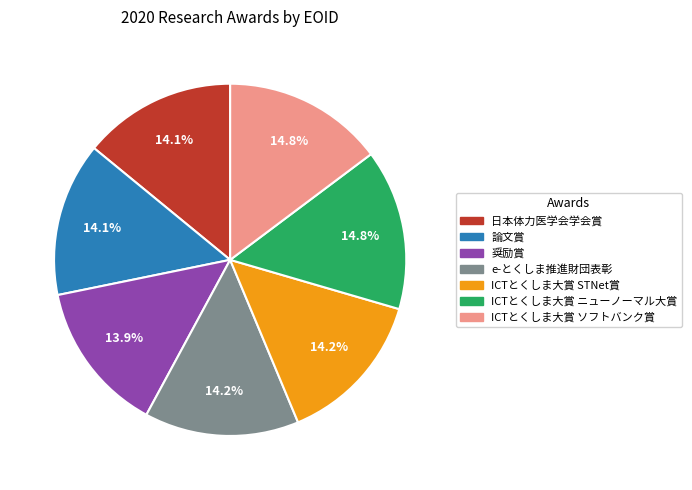

What is the ratio of the value at ICTとくしま大賞 ソフトバンク賞 to the value at ICTとくしま大賞 ニューノーマル大賞?

1.0